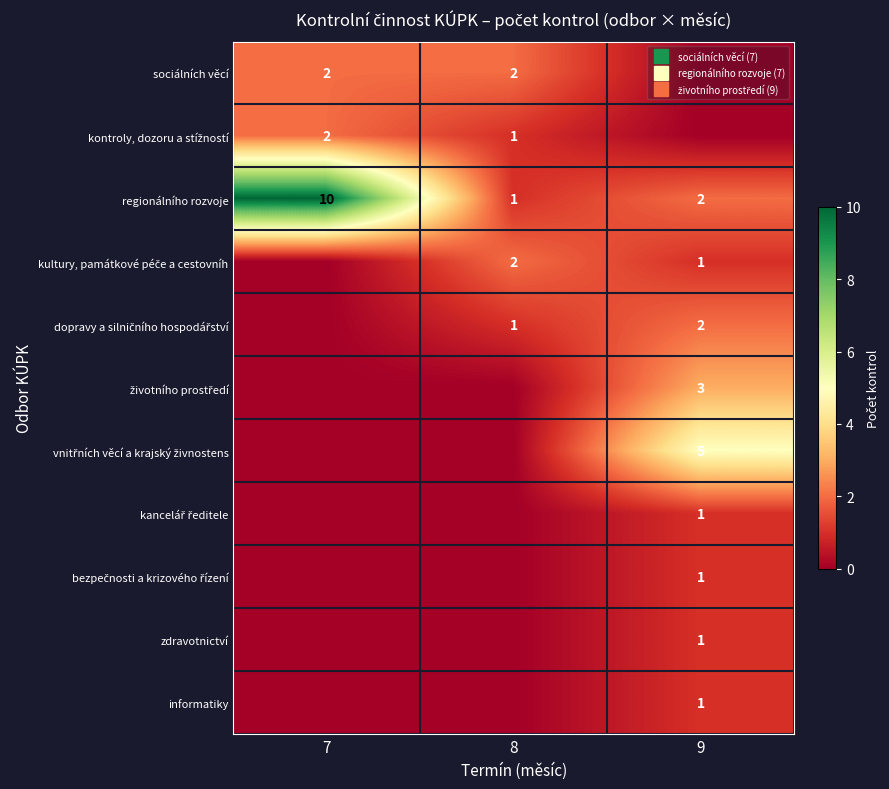

The regionálního rozvoje series shows 1 at 8. True or false?

True